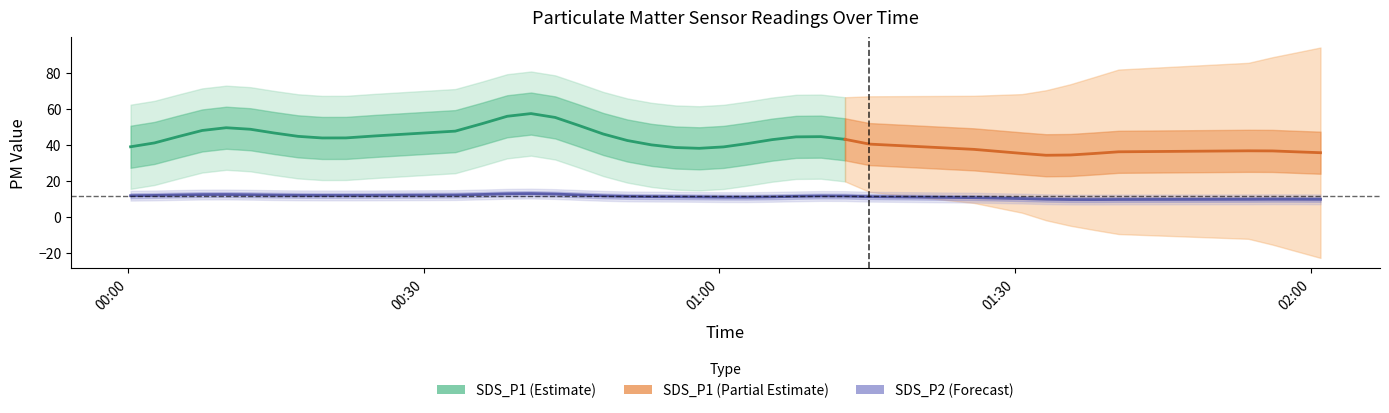

At which category is the sum across all series the highest?

14